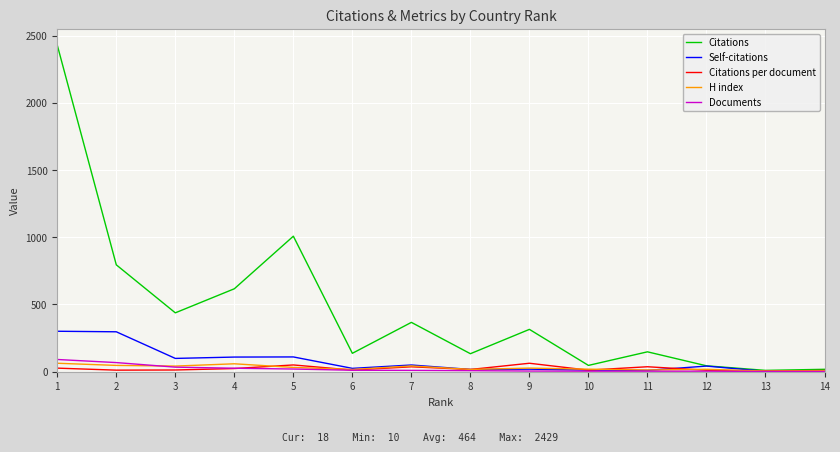

Which series has the largest total across all categories?

Citations